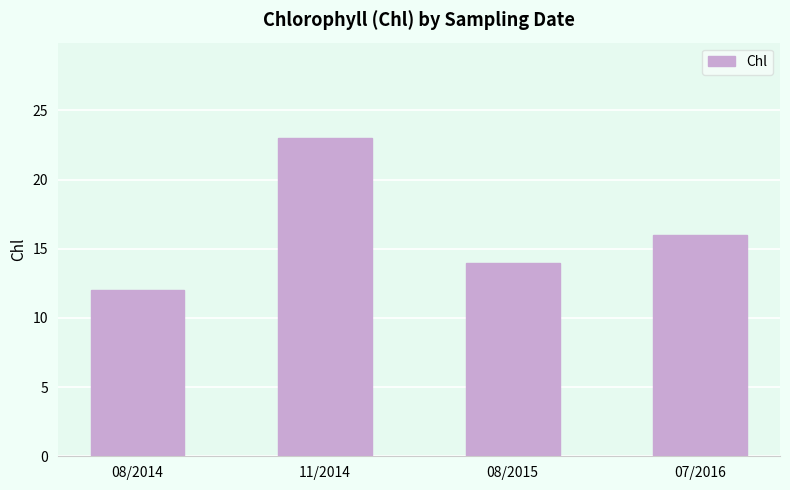

Reading left to right, transcribe all the data shown in this chart.

12	23	14	16